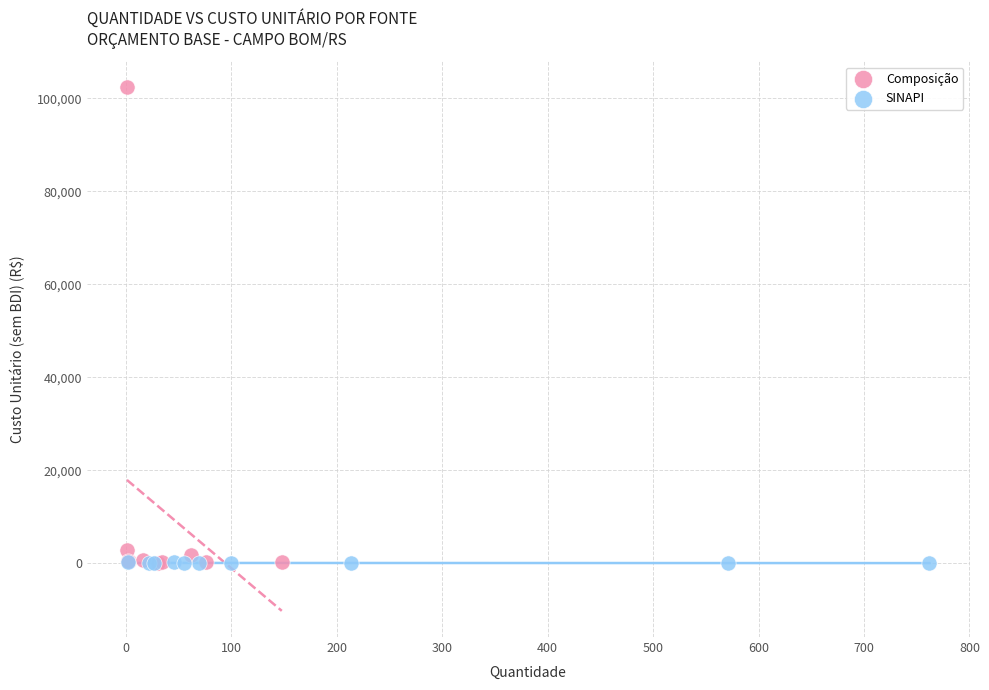

What are all the series names shown in the legend?

Composição, SINAPI